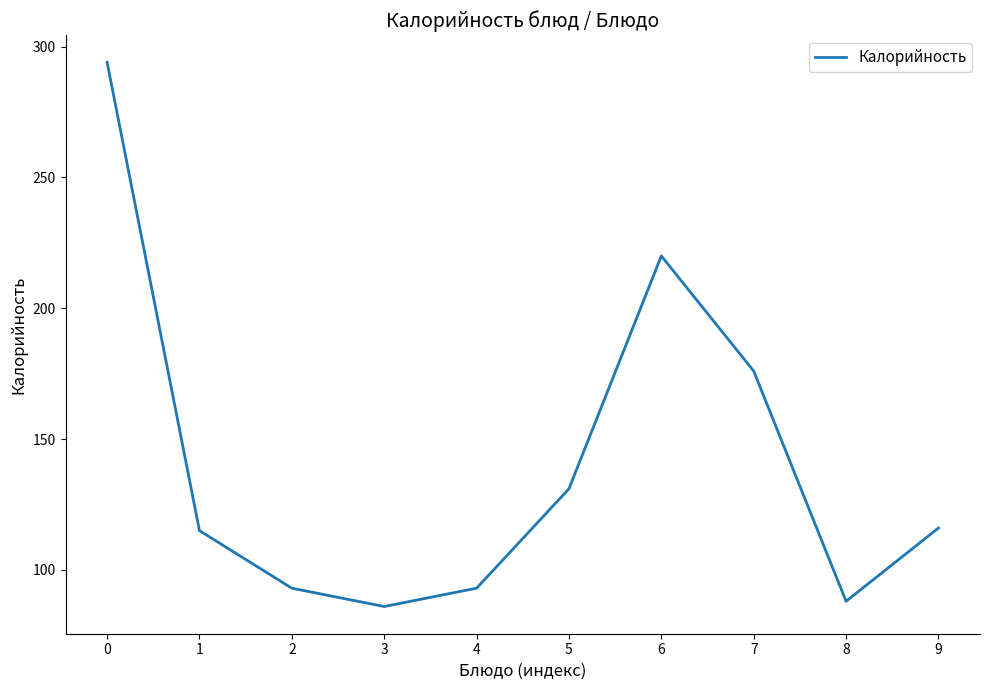

Reading left to right, list all the values displayed in this chart.

0=294	1=115	2=93	3=86	4=93	5=131	6=220	7=176	8=88	9=116